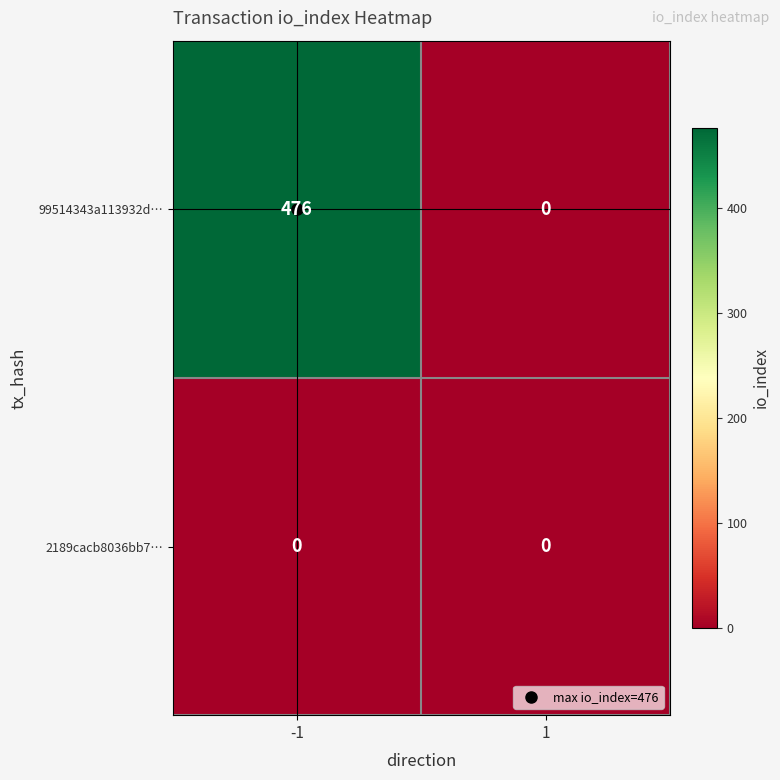

True or false: 2189cacb8036bb7… has a value of 0 at -1.

True